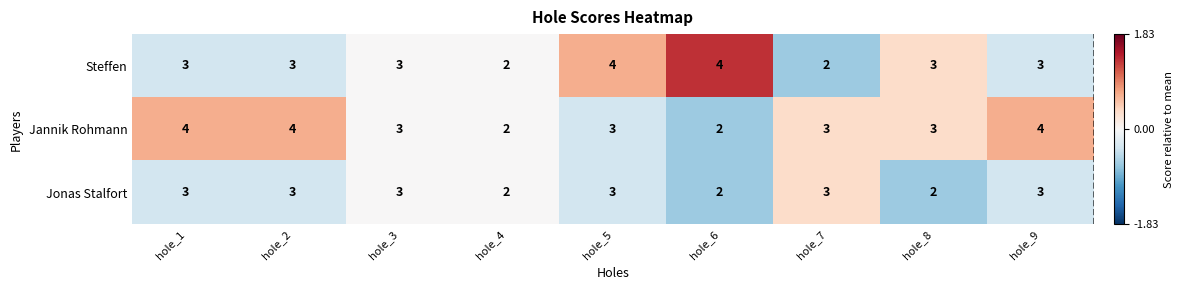

The Jannik Rohmann series shows 7 at hole_2. True or false?

False